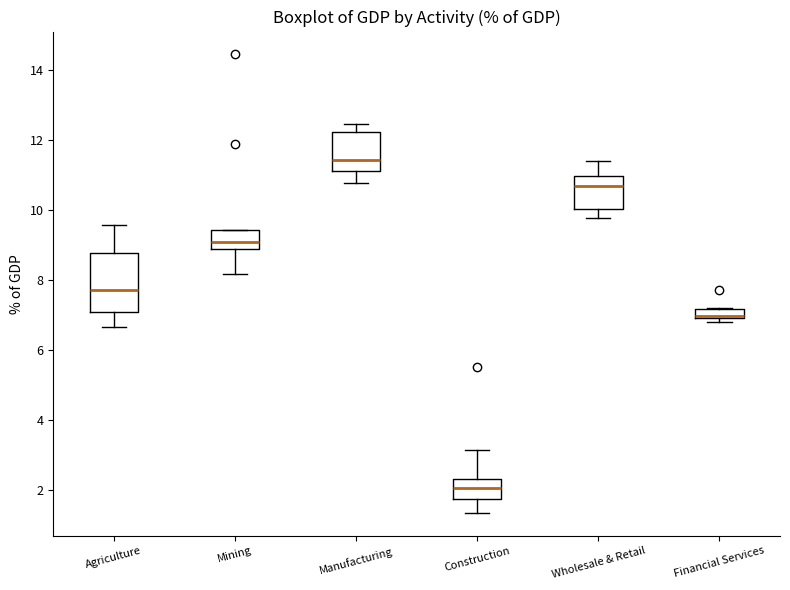

Which box is the tallest, from its lower edge to its upper edge?

Agriculture